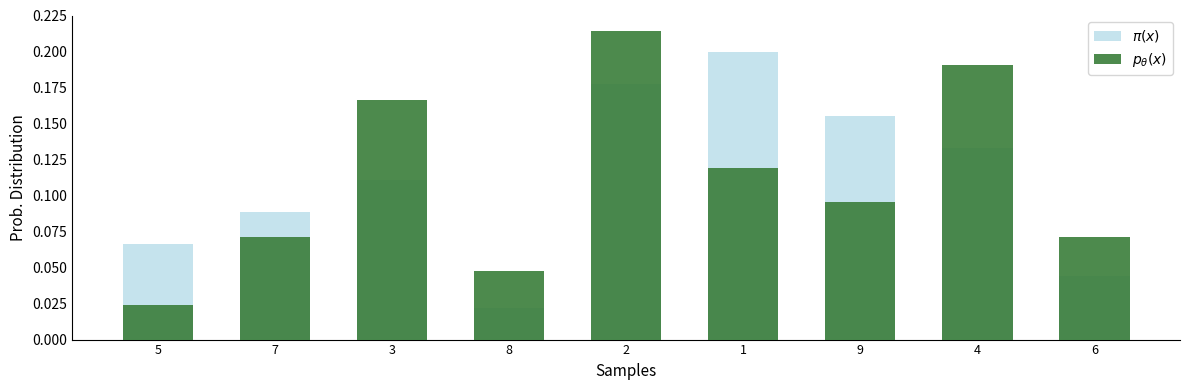

The $\pi(x)$ series shows 0.2 at 1. True or false?

True